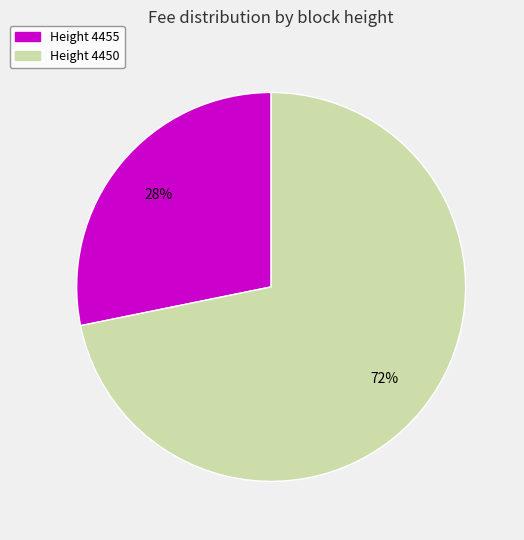

What percentage is the Height 4450 slice, to the nearest percent?

72%